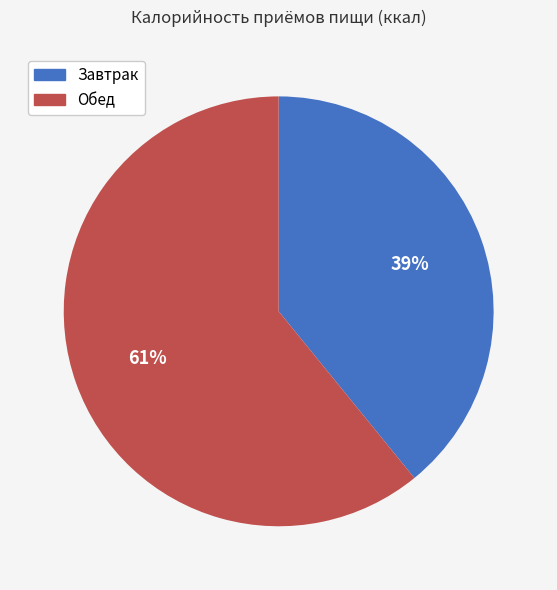

Which has a higher value, Завтрак or Обед?

Обед